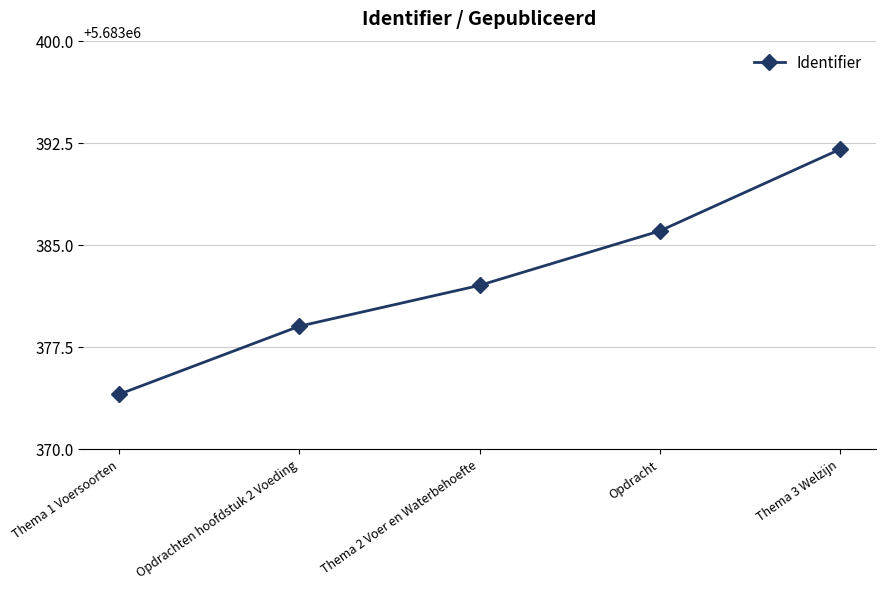

At which label is the value closest to 5683383?

Thema 2 Voer en Waterbehoefte